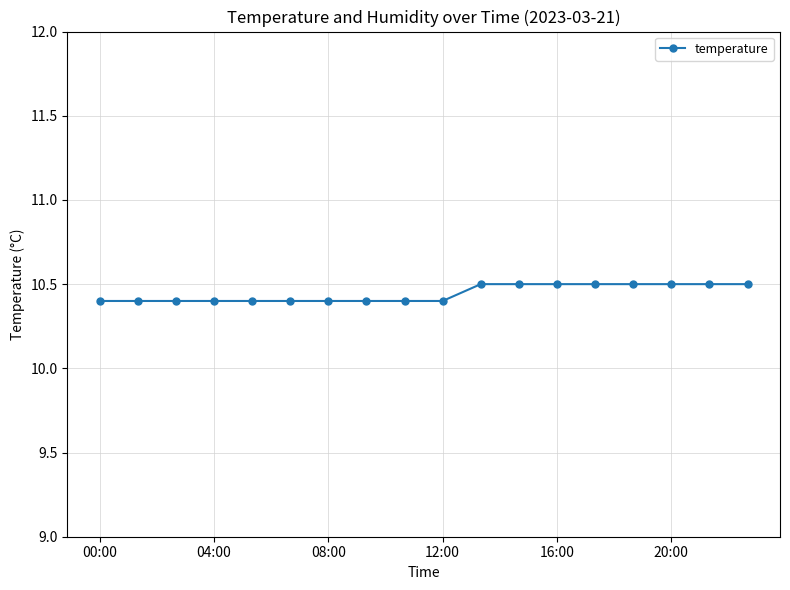

What is the minimum value shown in the chart?

10.4